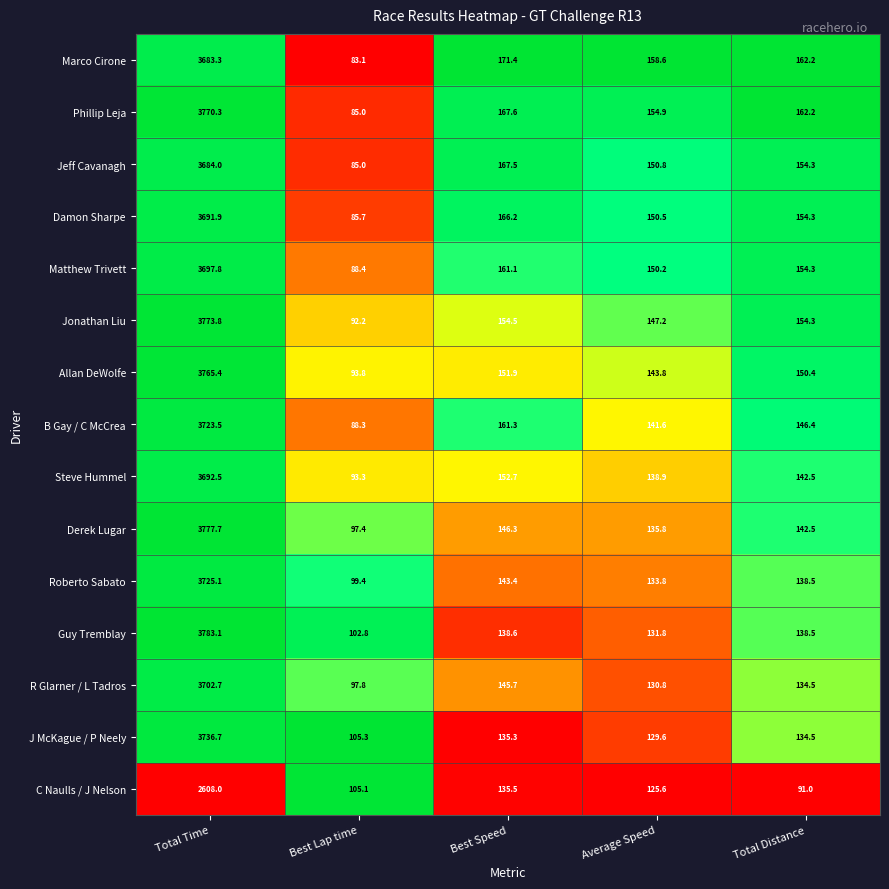

What is the approximate value of C Naulls / J Nelson at Total Distance?

91.0